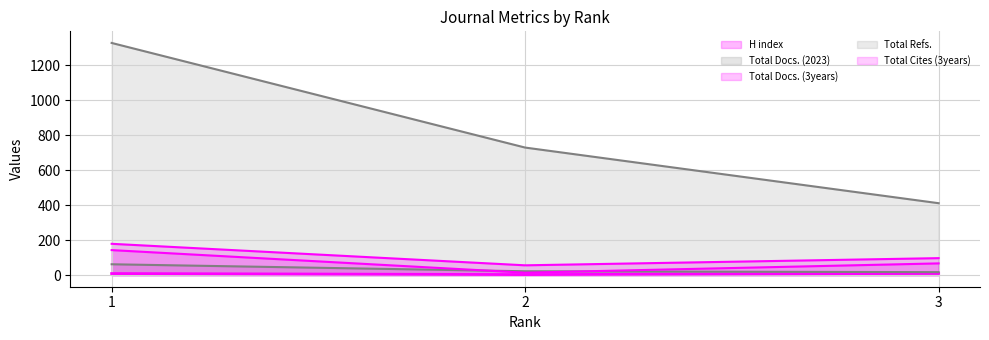

Count the H index values in the range 3 to 10.

3